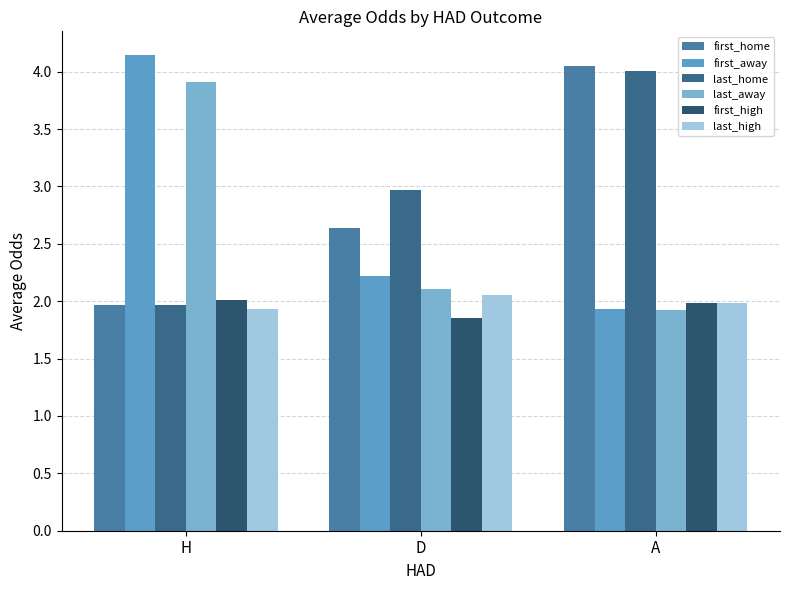

What is the greatest value displayed?

4.1